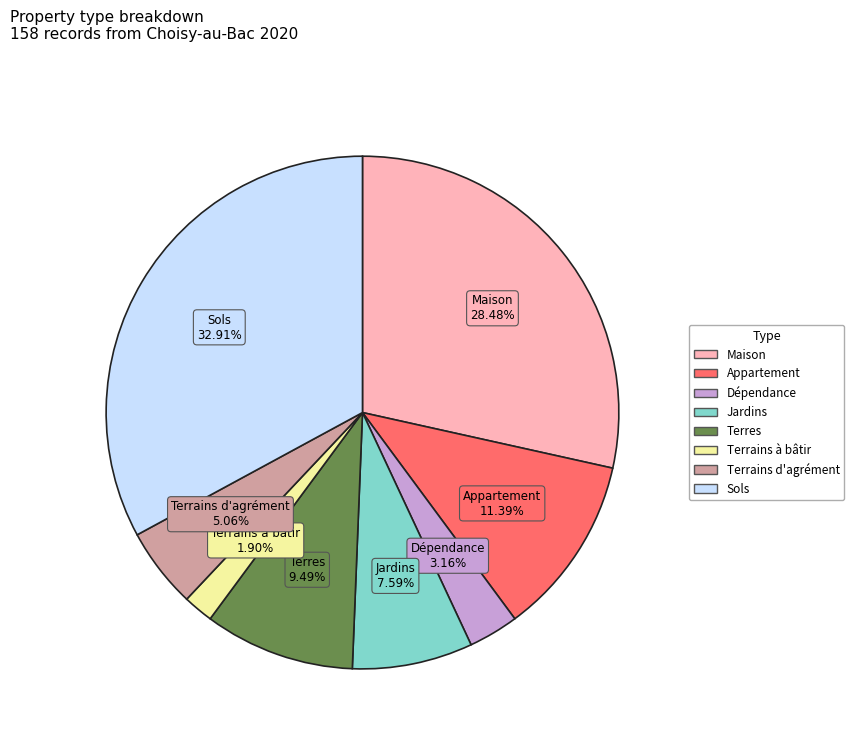

Is there any slice that represents more than half of the pie?

No